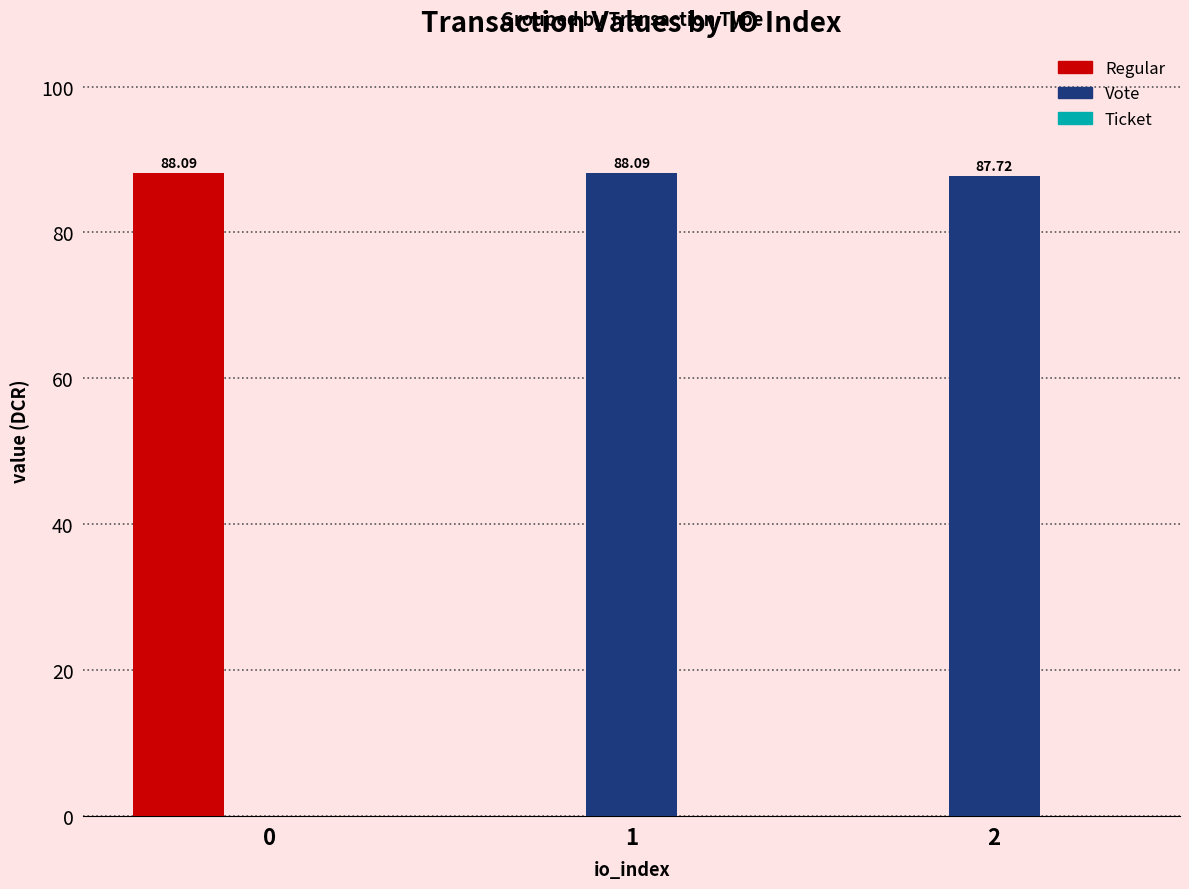

Is the value of Vote at 2 greater than the value of Regular at 0?

No